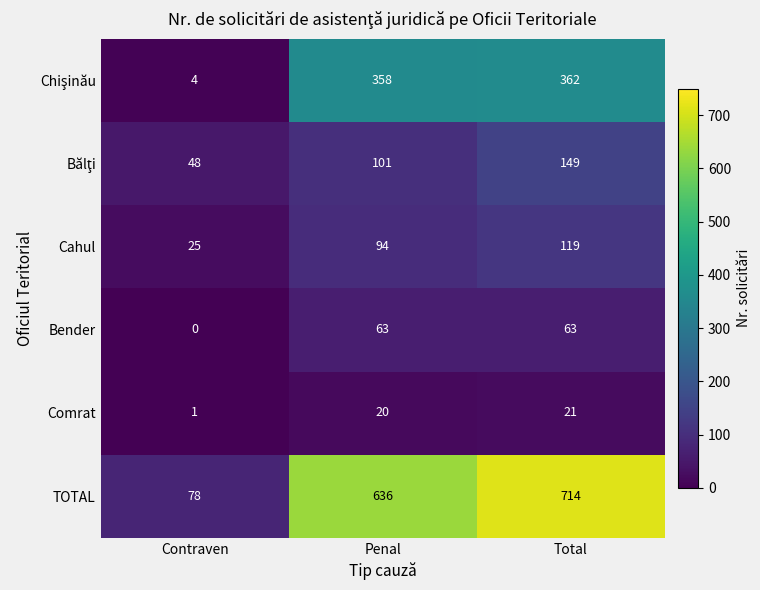

Which series has the largest total across all categories?

TOTAL